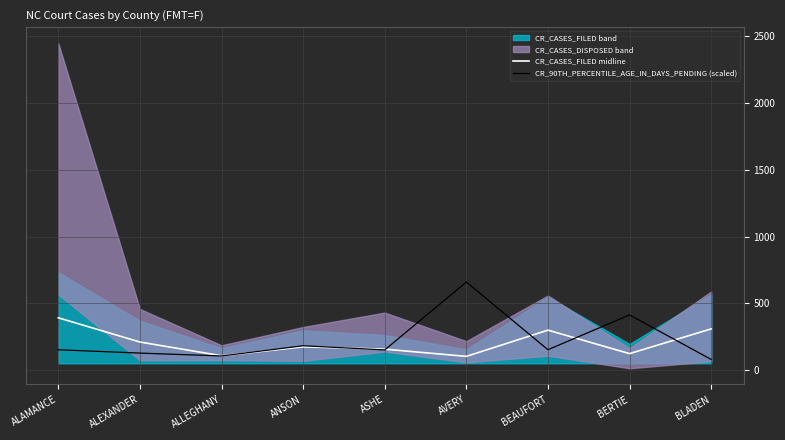

What is the minimum value shown in the chart?

79.0